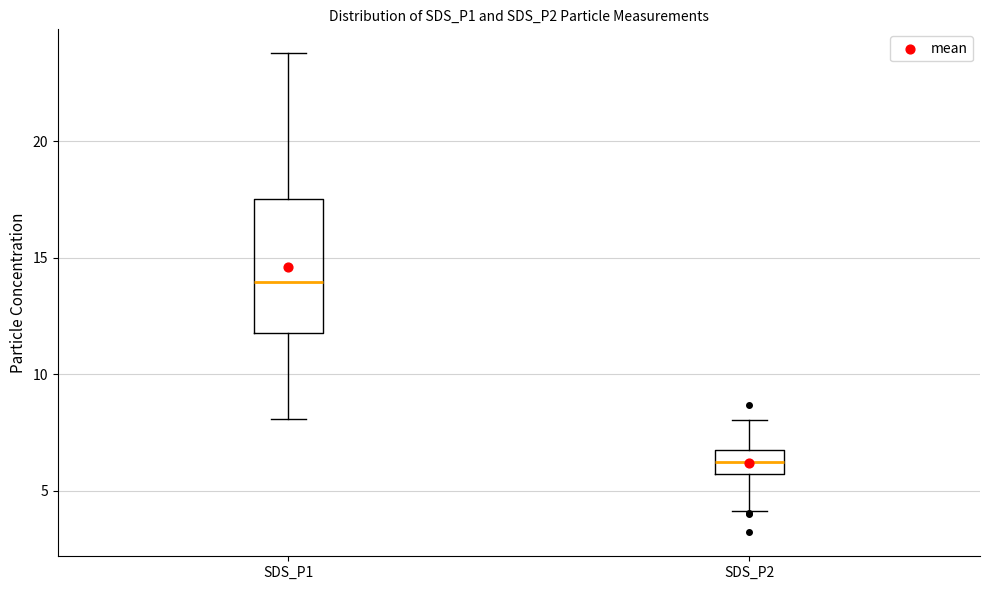

Reading left to right, read every box against the y-axis: the position of its median line, the range the box covers, and the ends of its whiskers. The values are not printed on the chart, so give them approximately, as read against the axis.

SDS_P1: median 14.0, box 12.0 to 17.5, whiskers 8.0 to 24.0
SDS_P2: median 6.0, box 5.5 to 7.0, whiskers 4.0 to 8.0